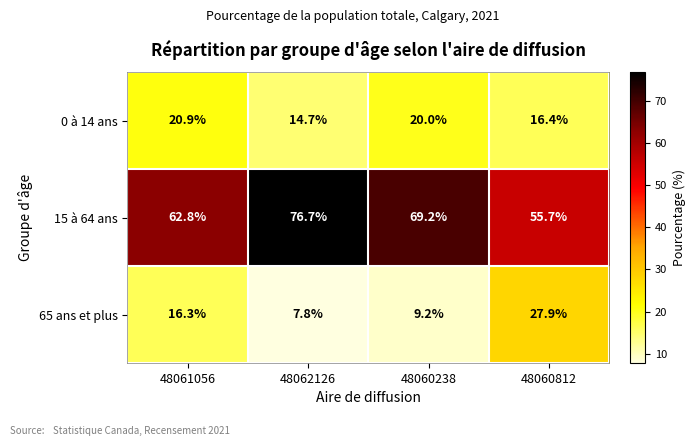

What is the difference between the maximum and second lowest values in the 65 ans et plus series?

18.7